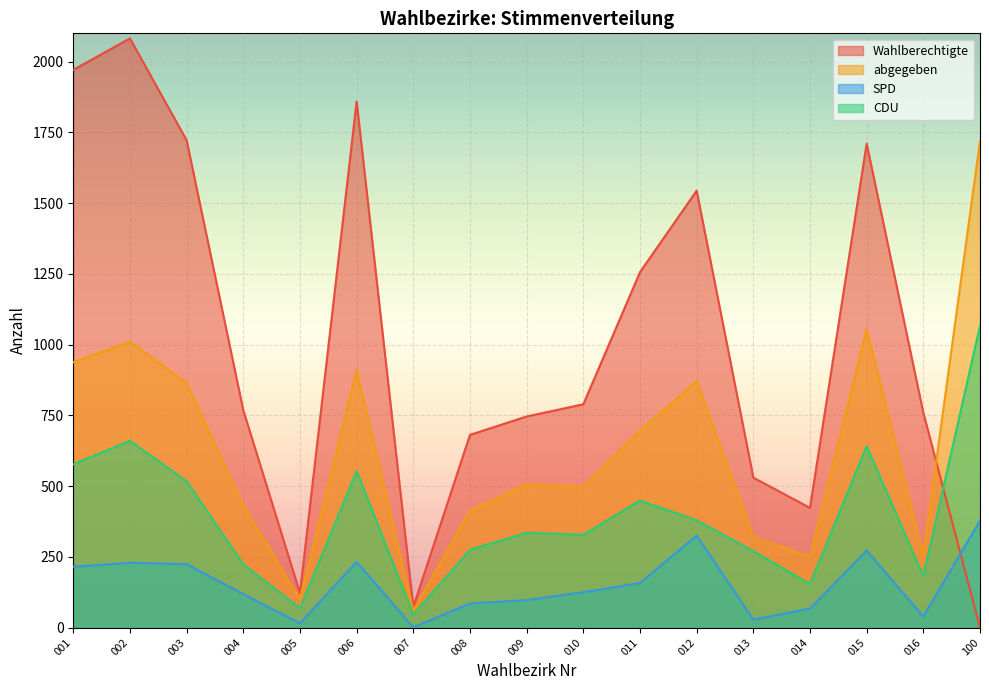

What is the difference between the maximum and minimum values in the Wahlberechtigte series?

2082